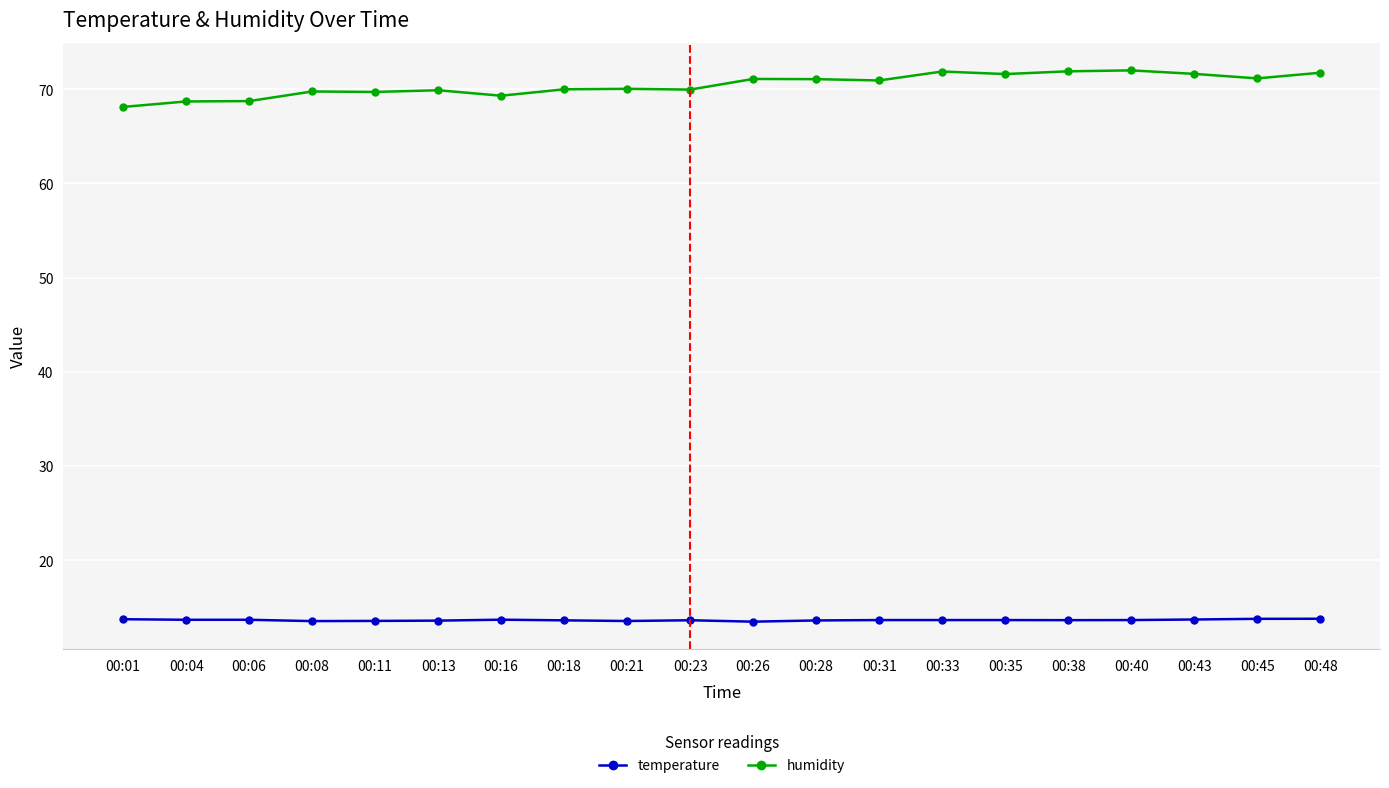

What is the difference between the maximum and minimum values in the temperature series?

0.3